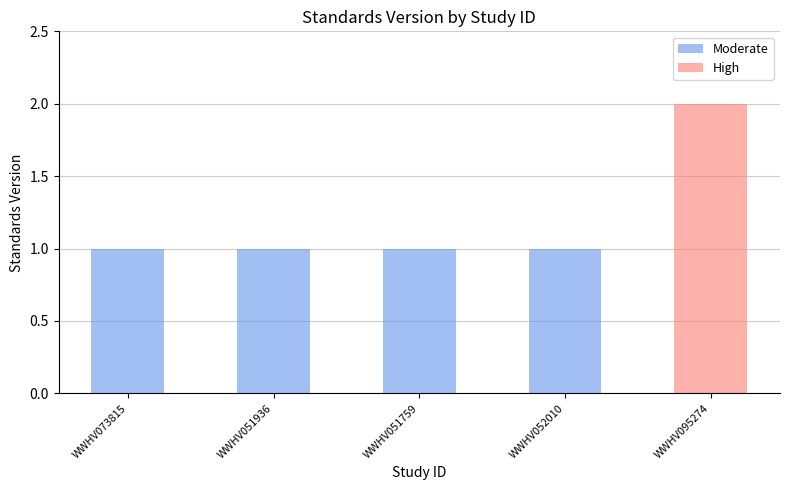

Between WWHV051936 and WWHV095274, which series saw the biggest shift?

High